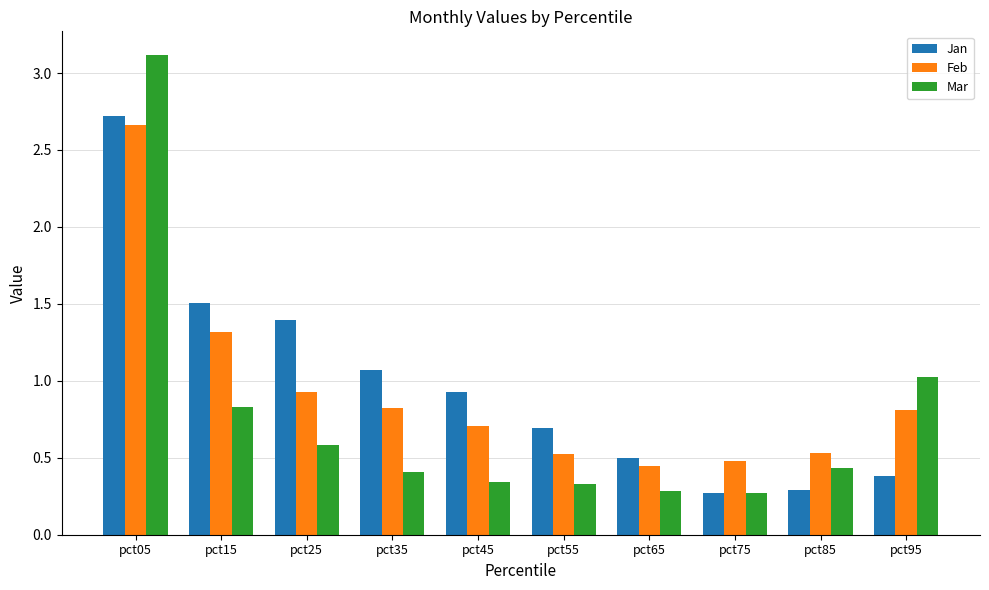

What is the value of the Jan bar at the 4th from the left?

1.1